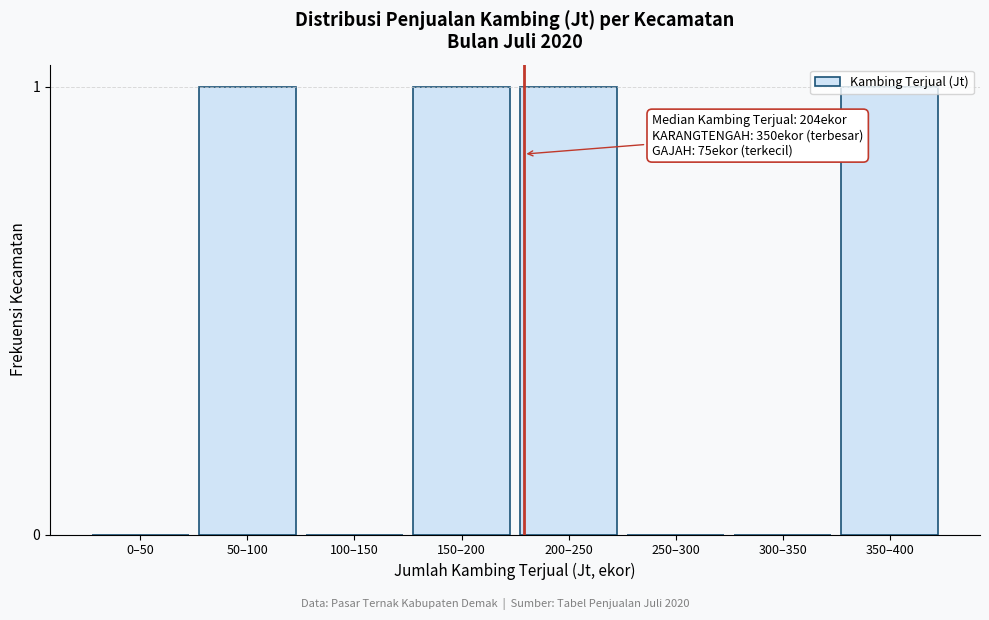

What is the sum of all values?

4